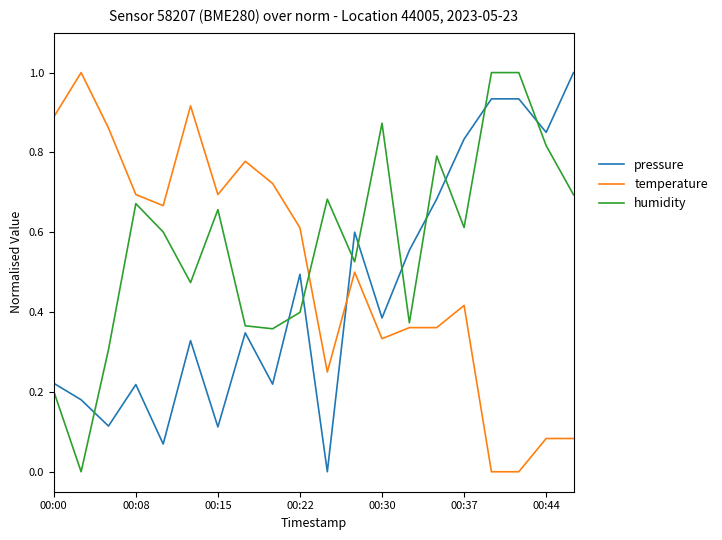

List the series in order of their overall mean, lowest first.

pressure, temperature, humidity